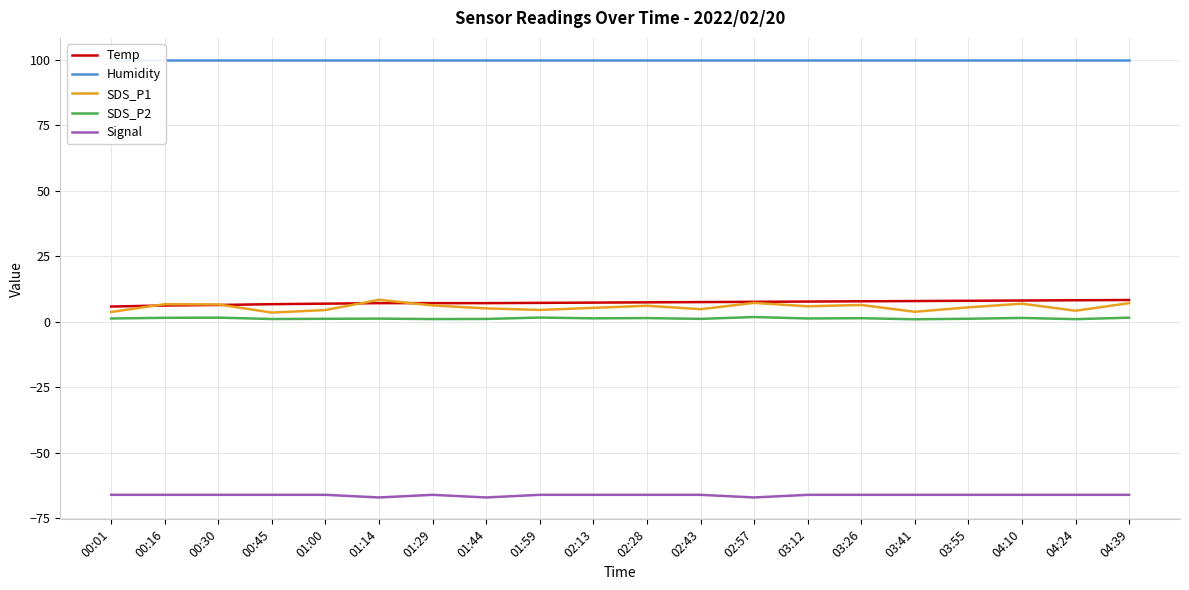

What is the sum of all Humidity values?

1998.0